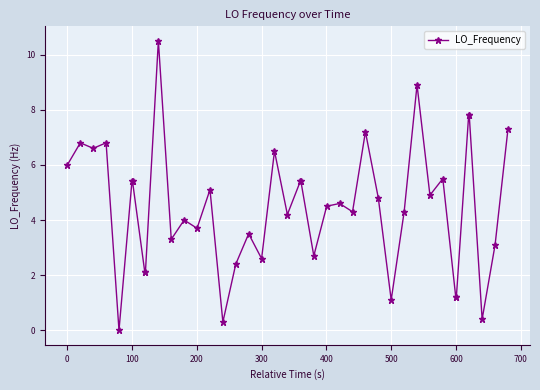

How many lines are shown in the chart?

1